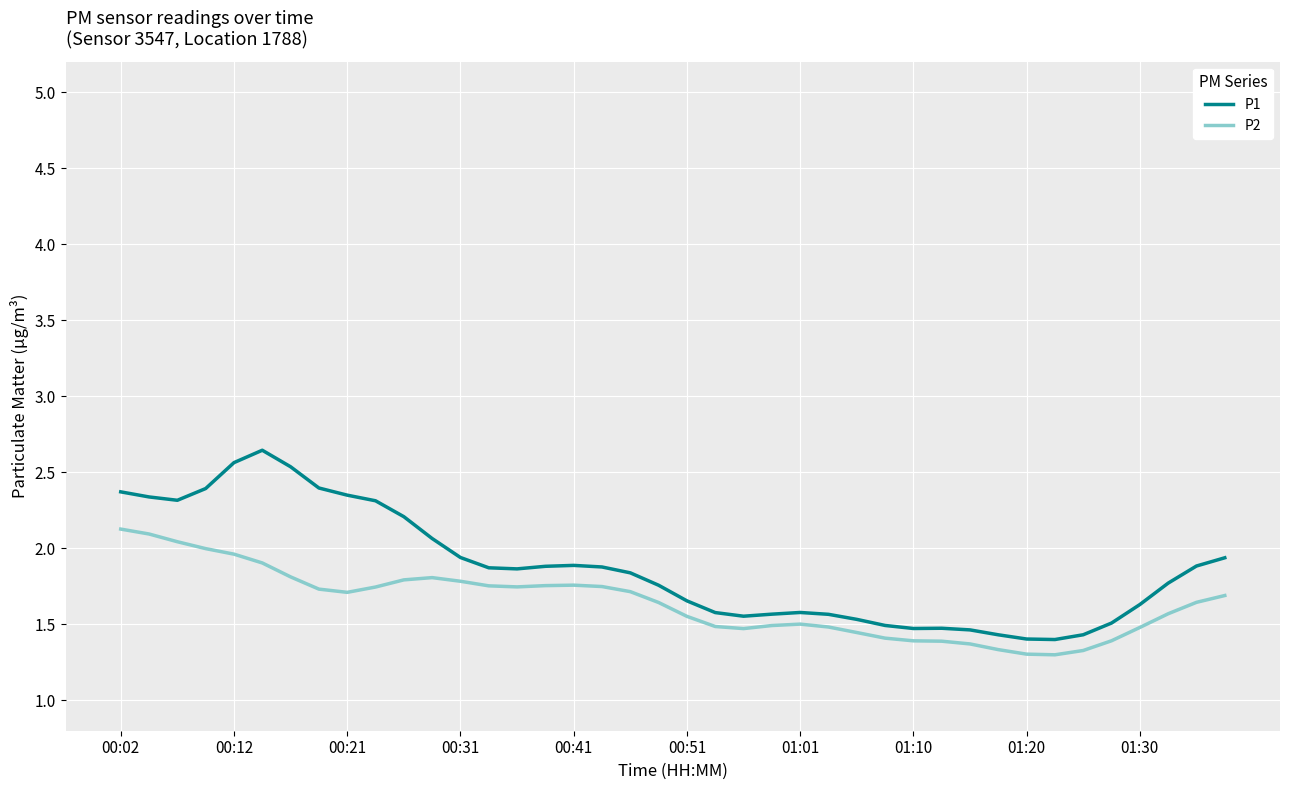

What is the minimum value shown in the chart?

1.3